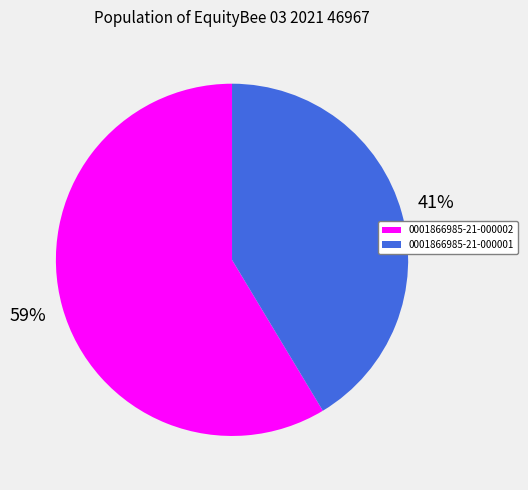

To the nearest percent, what portion does 0001866985-21-000002 represent?

59%